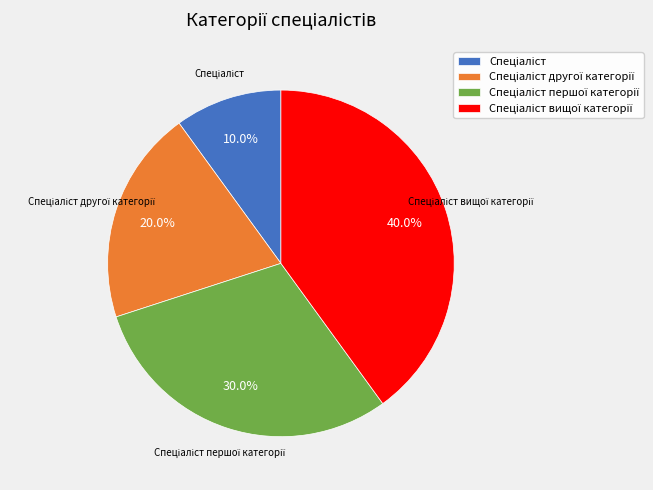

Is there a majority slice in this chart?

No